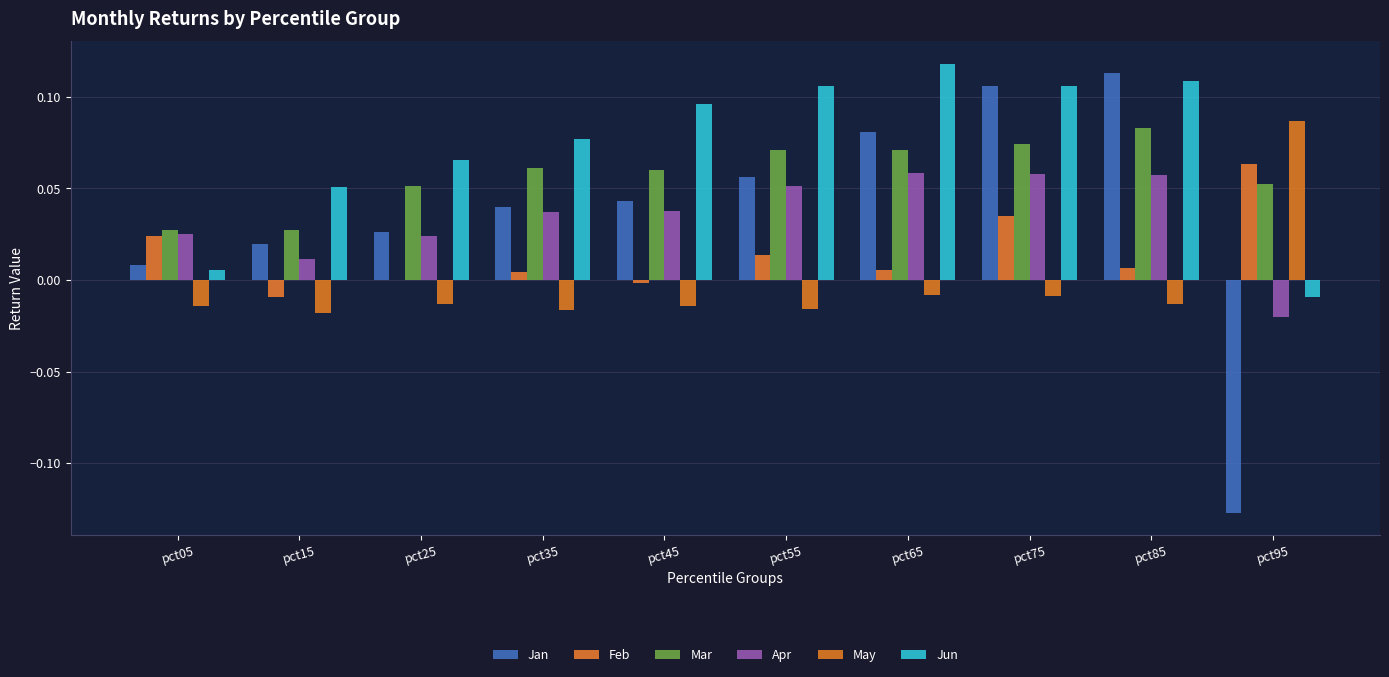

What is the sum of the Jan values at pct25 and pct35?

0.1